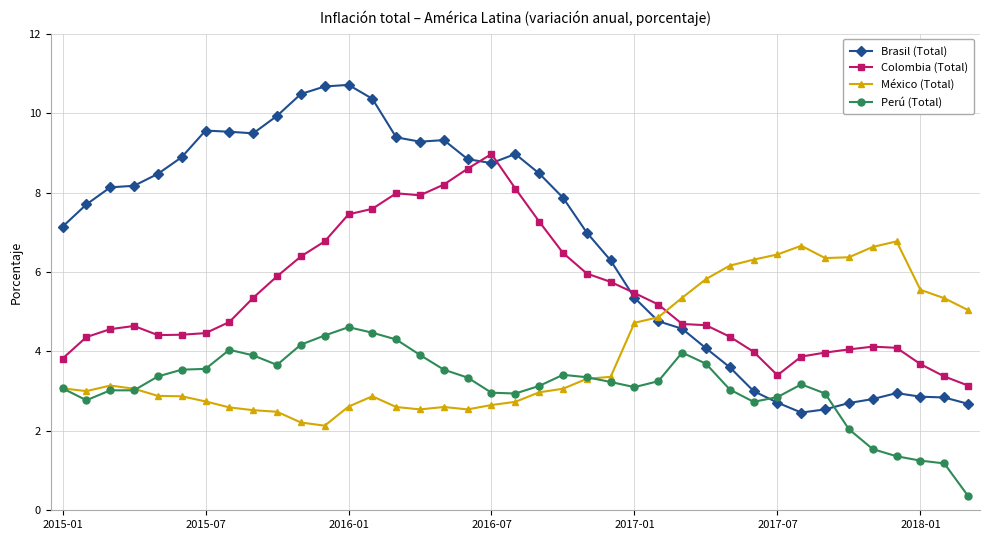

What is the lowest value of the México (Total) series?

2.1